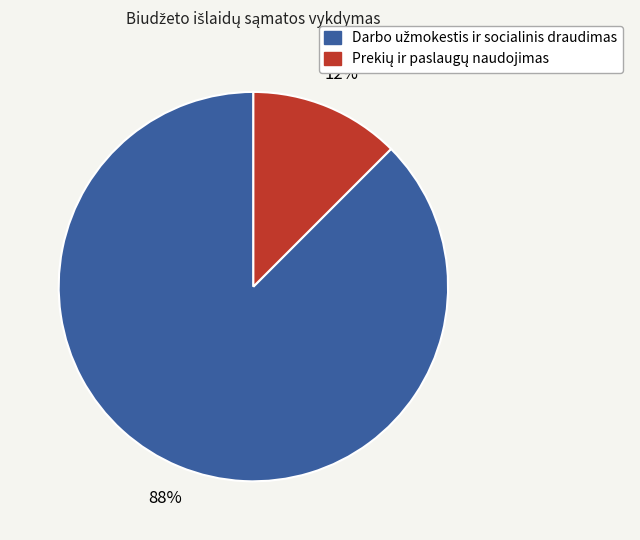

Is there any slice that represents more than half of the pie?

Yes